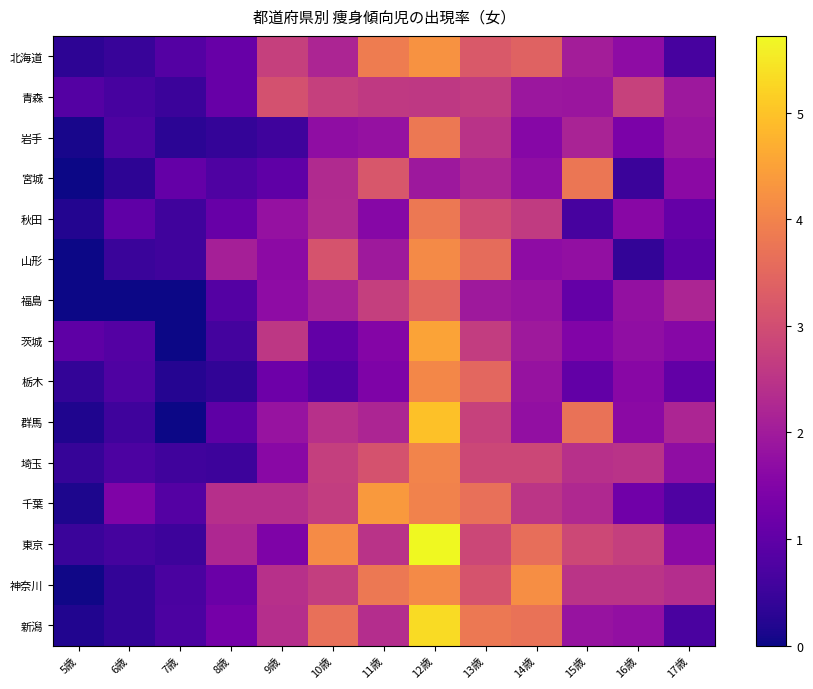

Reading left to right, extract all data points from this chart.

北海道: 5歳=0.3	6歳=0.5	7歳=0.8	8歳=1.1	9歳=2.7	10歳=2.2	11歳=3.9	12歳=4.2	13歳=3.2	14歳=3.4	15歳=2.0	16歳=1.7	17歳=0.7
青森: 5歳=0.8	6歳=0.7	7歳=0.5	8歳=1.1	9歳=3.1	10歳=2.7	11歳=2.6	12歳=2.6	13歳=2.6	14歳=1.9	15歳=1.9	16歳=2.8	17歳=1.9
岩手: 5歳=0.1	6歳=0.7	7歳=0.3	8歳=0.4	9歳=0.6	10歳=1.7	11歳=1.8	12歳=3.8	13歳=2.5	14歳=1.6	15歳=2.2	16歳=1.4	17歳=1.9
宮城: 5歳=0.0	6歳=0.3	7歳=1.1	8歳=0.8	9歳=1.0	10歳=2.3	11歳=3.2	12歳=1.9	13歳=2.2	14歳=1.7	15歳=3.8	16歳=0.5	17歳=1.6
秋田: 5歳=0.2	6歳=1.0	7歳=0.6	8歳=1.1	9歳=1.8	10歳=2.3	11歳=1.6	12歳=3.8	13歳=3.0	14歳=2.6	15歳=0.7	16歳=1.6	17歳=1.1
山形: 5歳=0.0	6歳=0.5	7歳=0.6	8歳=2.1	9歳=1.7	10歳=3.1	11歳=1.9	12歳=4.1	13歳=3.6	14歳=1.7	15歳=1.8	16歳=0.4	17歳=0.9
福島: 5歳=0.0	6歳=0.0	7歳=0.0	8歳=0.8	9歳=1.7	10歳=2.1	11歳=2.7	12歳=3.5	13歳=1.9	14歳=1.9	15歳=1.1	16歳=1.8	17歳=2.2
茨城: 5歳=1.0	6歳=0.8	7歳=0.0	8歳=0.6	9歳=2.5	10歳=1.0	11歳=1.5	12歳=4.5	13歳=2.7	14歳=1.9	15歳=1.5	16歳=1.7	17歳=1.6
栃木: 5歳=0.4	6歳=0.8	7歳=0.2	8歳=0.4	9歳=1.2	10歳=0.8	11歳=1.4	12歳=4.1	13歳=3.5	14歳=1.8	15歳=1.0	16歳=1.6	17歳=1.0
群馬: 5歳=0.2	6歳=0.6	7歳=0.0	8歳=1.0	9歳=1.8	10歳=2.4	11歳=2.2	12歳=5.0	13歳=2.8	14歳=1.8	15歳=3.7	16歳=1.6	17歳=2.2
埼玉: 5歳=0.4	6歳=0.7	7歳=0.6	8歳=0.5	9歳=1.6	10歳=2.7	11歳=3.1	12歳=4.0	13歳=2.9	14歳=2.9	15歳=2.4	16歳=2.5	17歳=1.7
千葉: 5歳=0.1	6歳=1.5	7歳=0.8	8歳=2.4	9歳=2.4	10歳=2.7	11歳=4.4	12歳=4.0	13歳=3.7	14歳=2.5	15歳=2.3	16歳=1.2	17歳=0.8
東京: 5歳=0.5	6歳=0.6	7歳=0.5	8歳=2.2	9歳=1.4	10歳=4.2	11歳=2.5	12歳=5.7	13歳=2.9	14歳=3.6	15歳=2.9	16歳=2.7	17歳=1.7
神奈川: 5歳=0.0	6歳=0.4	7歳=0.7	8歳=1.1	9歳=2.4	10歳=2.7	11歳=3.8	12歳=4.1	13歳=3.1	14歳=4.2	15歳=2.5	16歳=2.5	17歳=2.4
新潟: 5歳=0.2	6歳=0.4	7歳=0.7	8歳=1.3	9歳=2.4	10歳=3.7	11歳=2.4	12歳=5.3	13歳=3.8	14歳=3.7	15歳=1.8	16歳=1.8	17歳=0.7